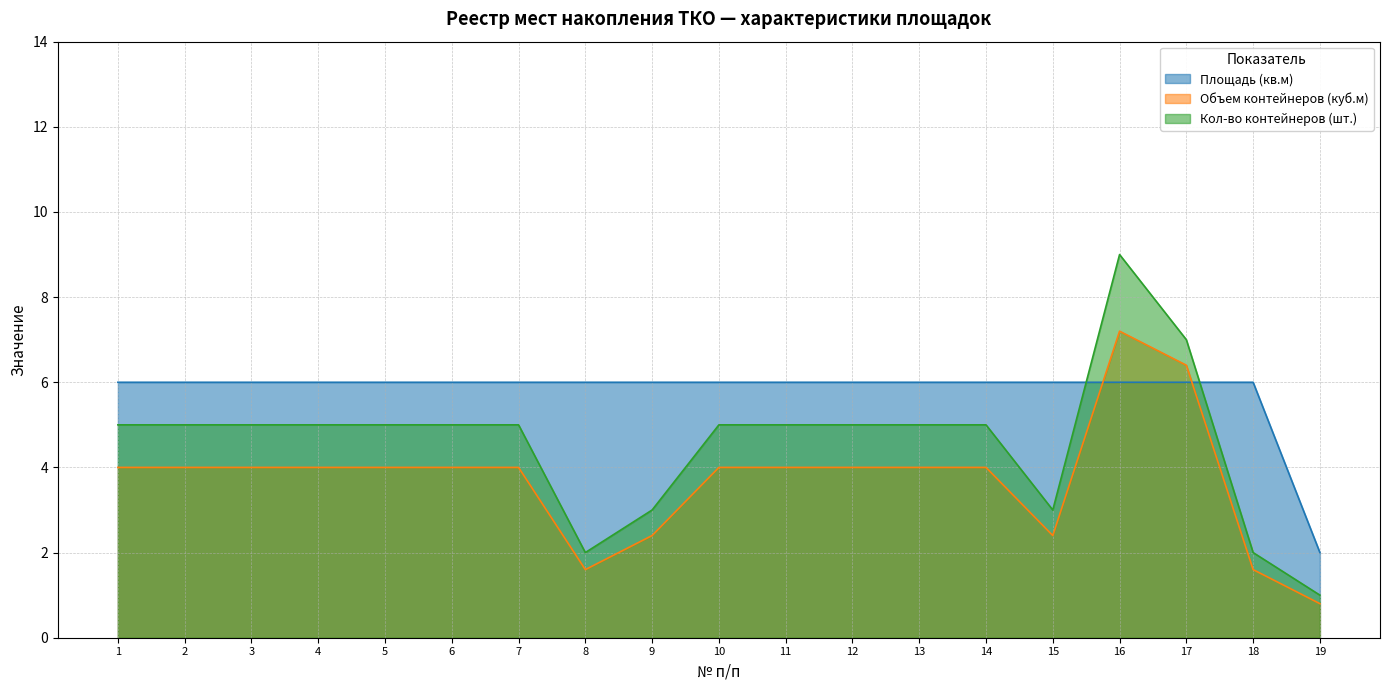

Where is the first local maximum for Кол-во контейнеров (шт.)?

16